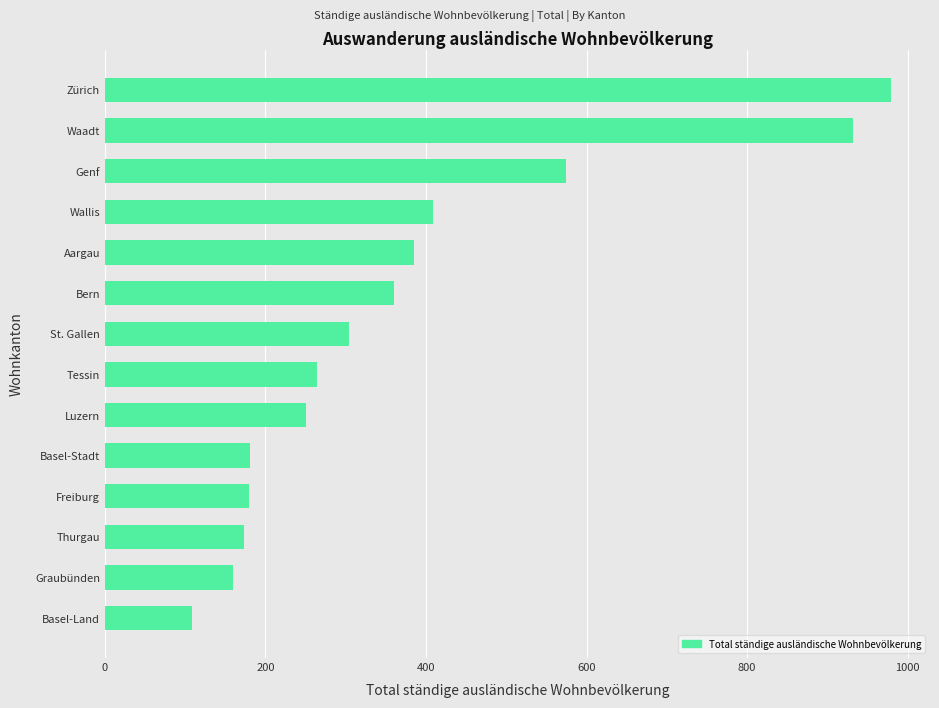

What is the difference between the values at Wallis and Thurgau?

236